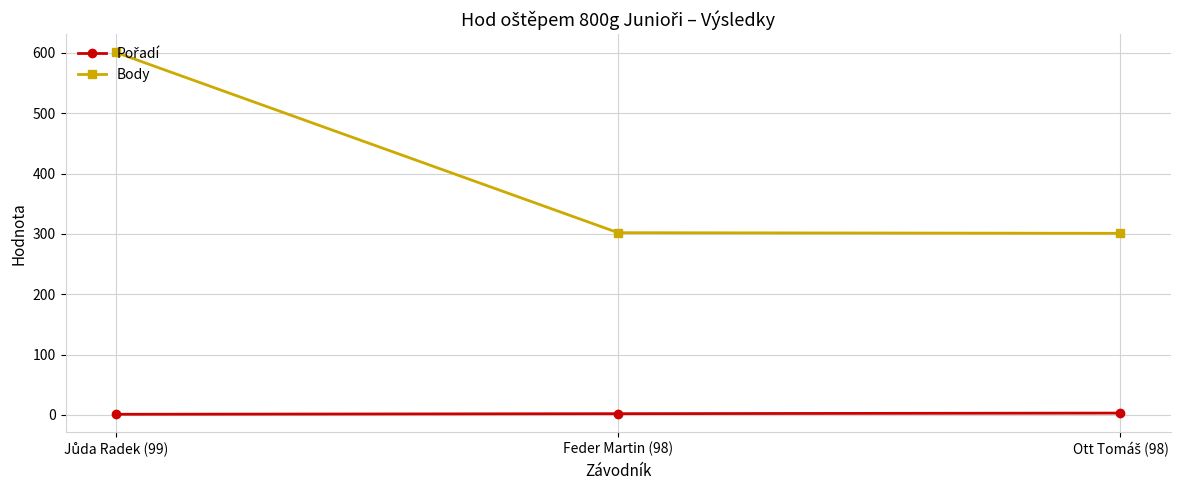

What is the difference between the maximum and minimum values in the Body series?

300